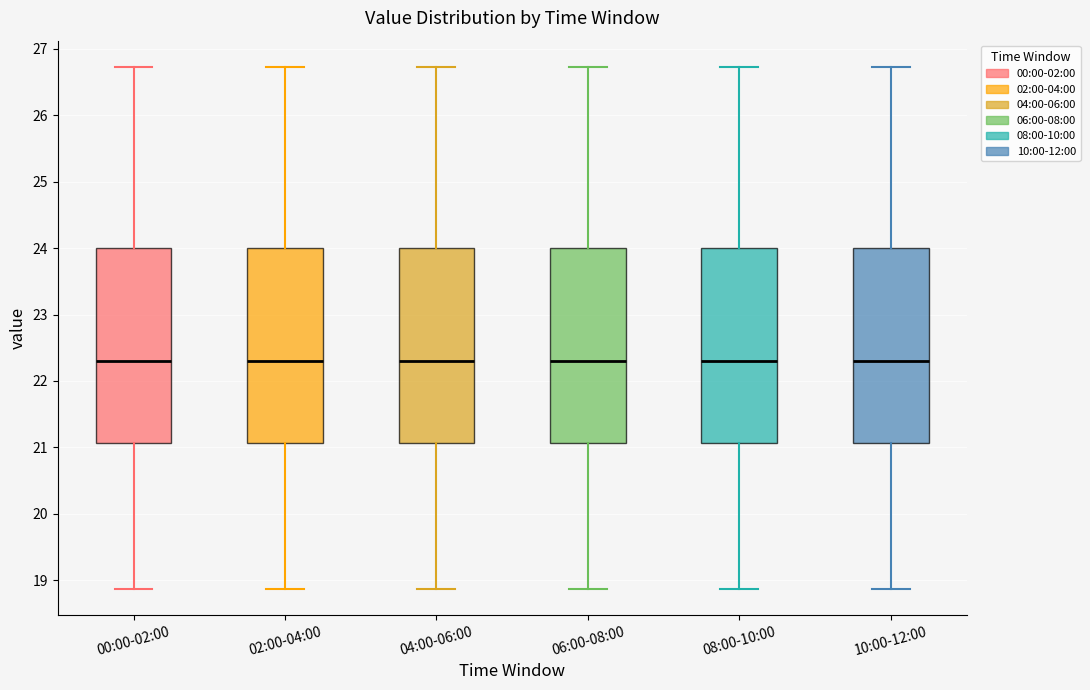

Where is the lower edge of the box for 02:00-04:00 on the y-axis? The values are not printed on the chart, so give them approximately, as read against the axis.

21.1